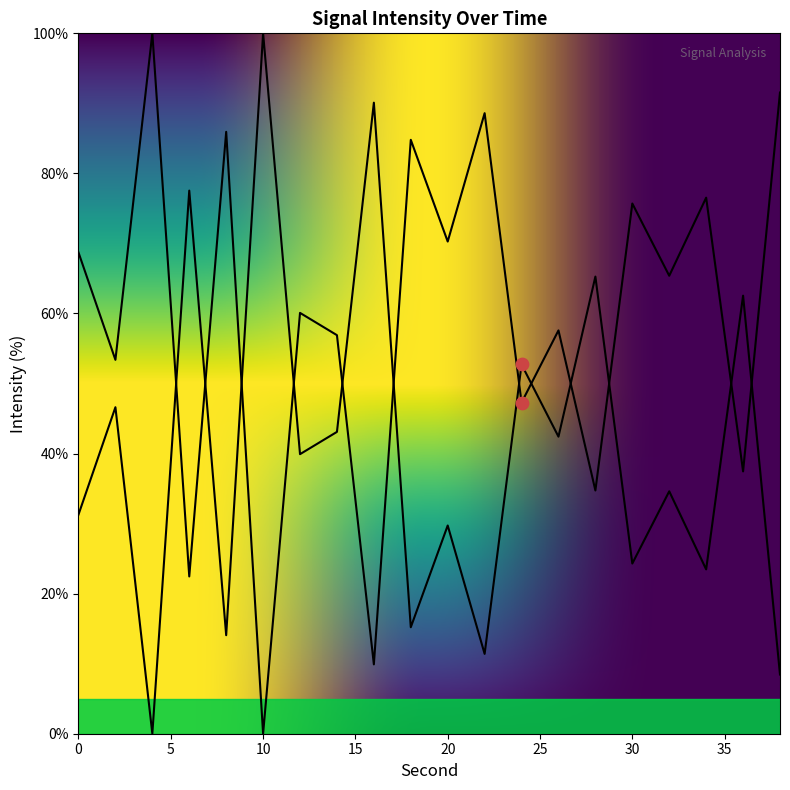

What is the change in value from 24 to 36?

-9.8